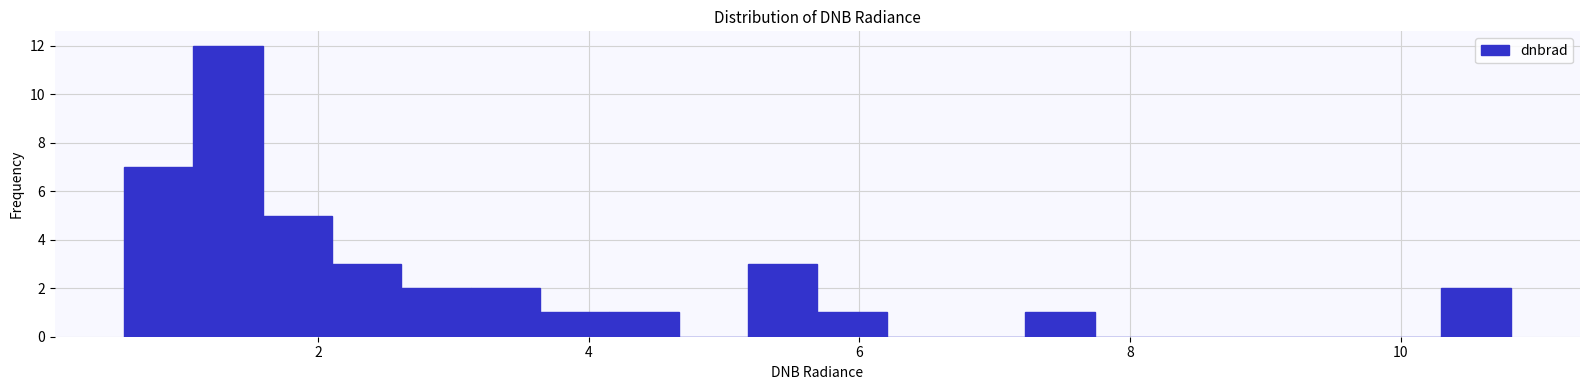

Read against the x-axis, roughly where is the centre of the tallest bar?

1.4